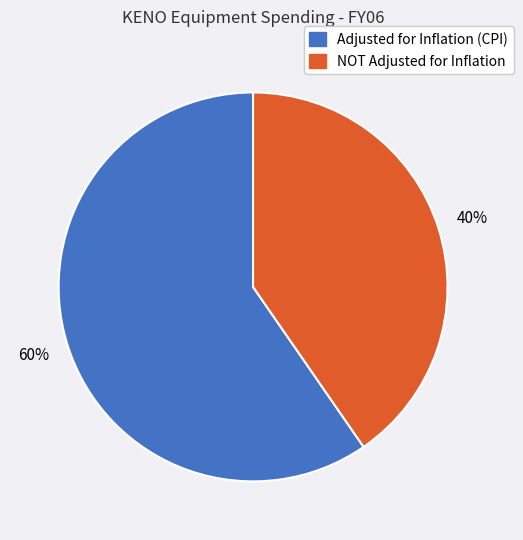

Is the sum of NOT Adjusted for Inflation and Adjusted for Inflation (CPI) greater than half?

Yes